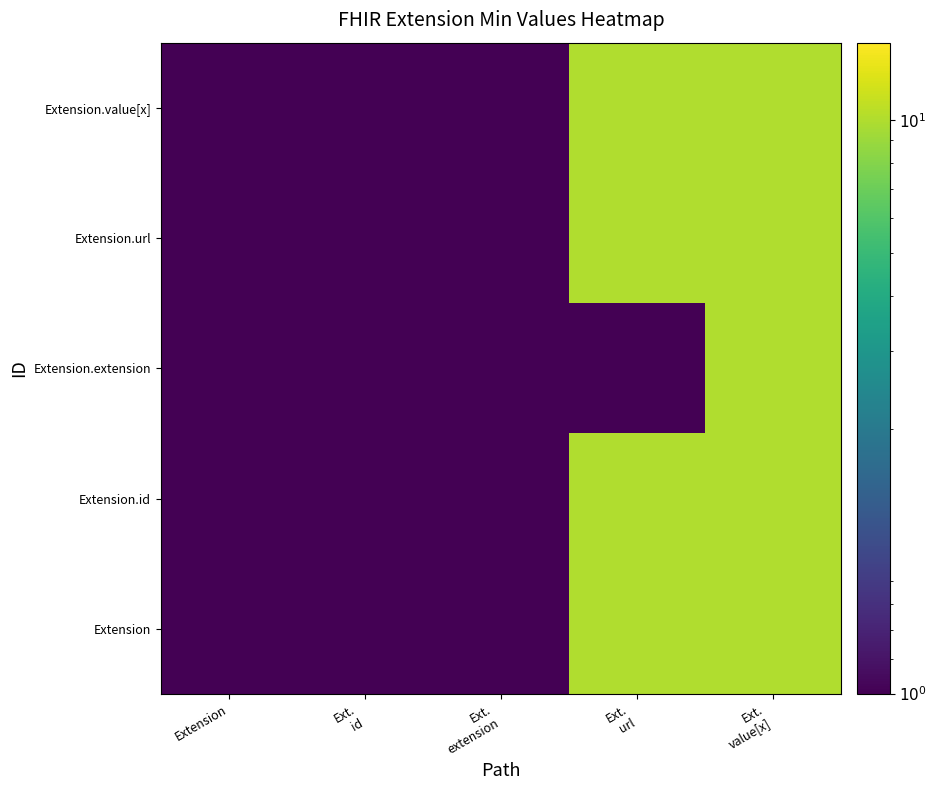

Which series has the largest total across all categories?

Extension